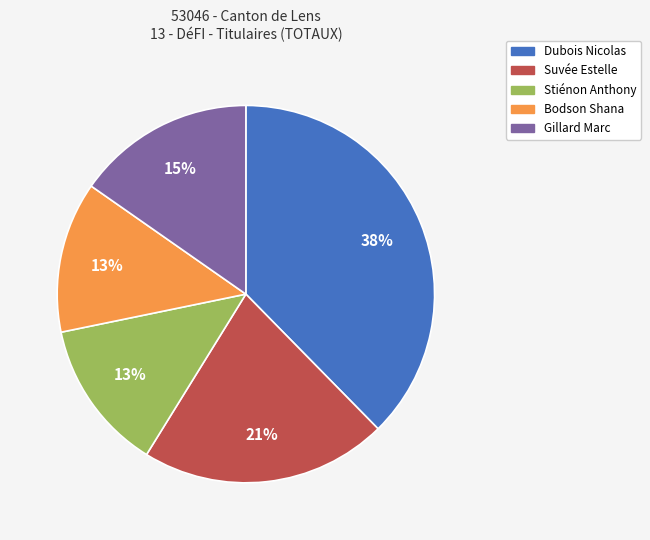

Is it true that Gillard Marc is 15% of the pie?

True